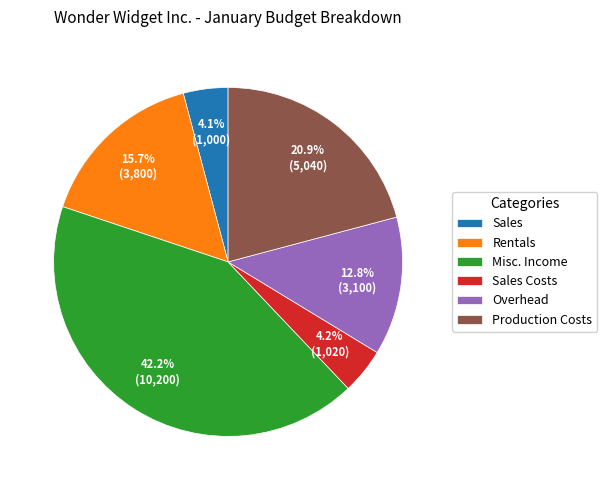

Which has a higher value, Rentals or Sales Costs?

Rentals